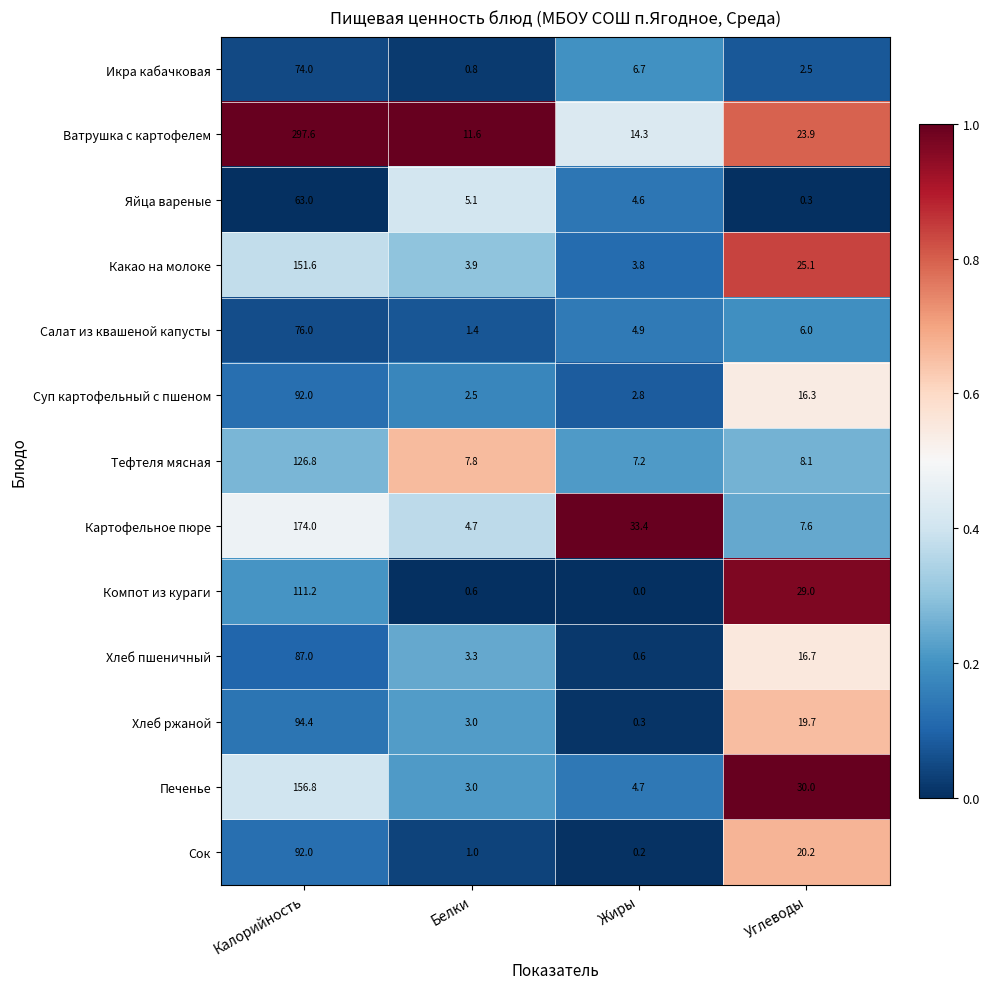

What is the total value across all series at Углеводы?

205.4